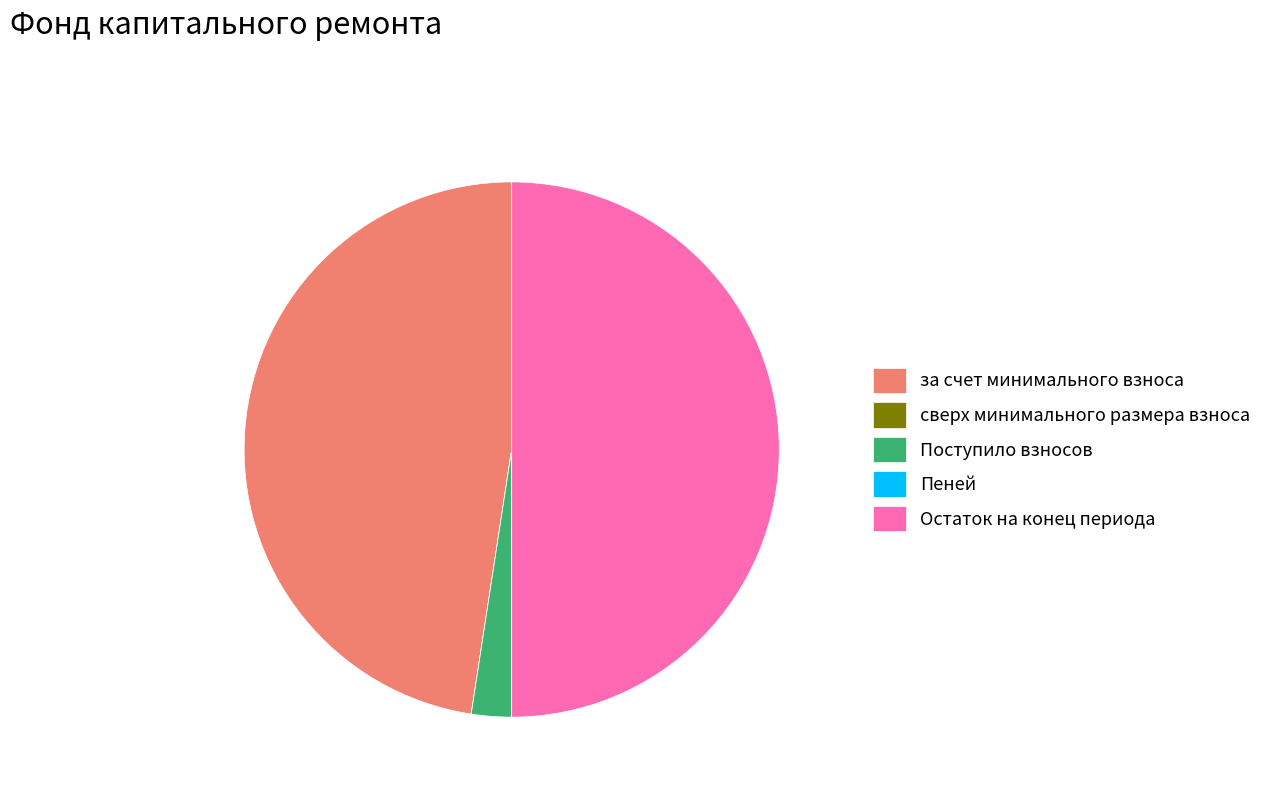

Which slice is the largest?

Остаток на конец периода